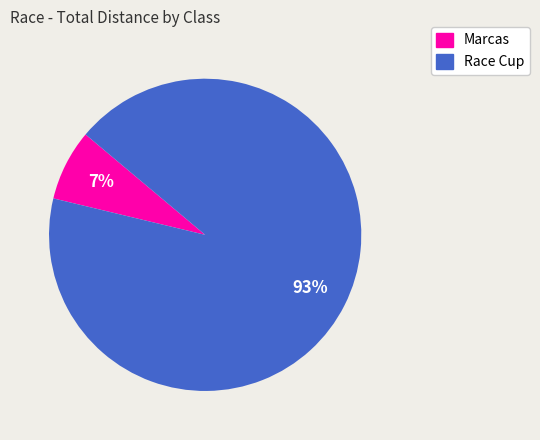

To the nearest percent, what is the average slice percentage?

50%